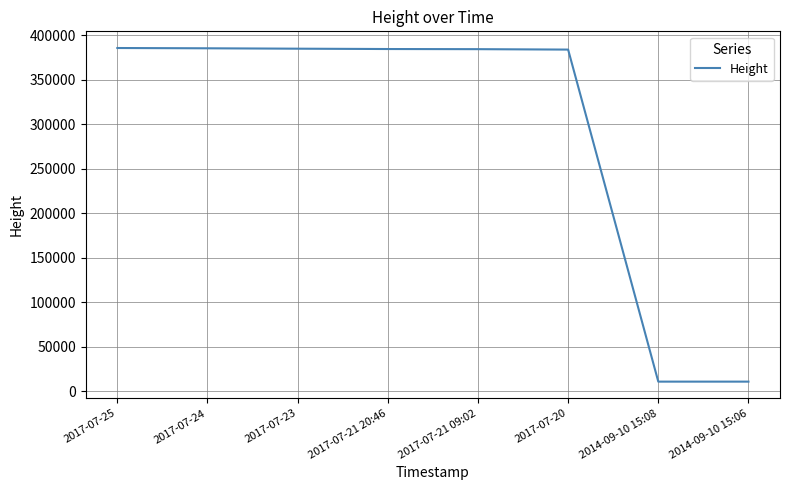

What is the maximum value shown in the chart?

385423